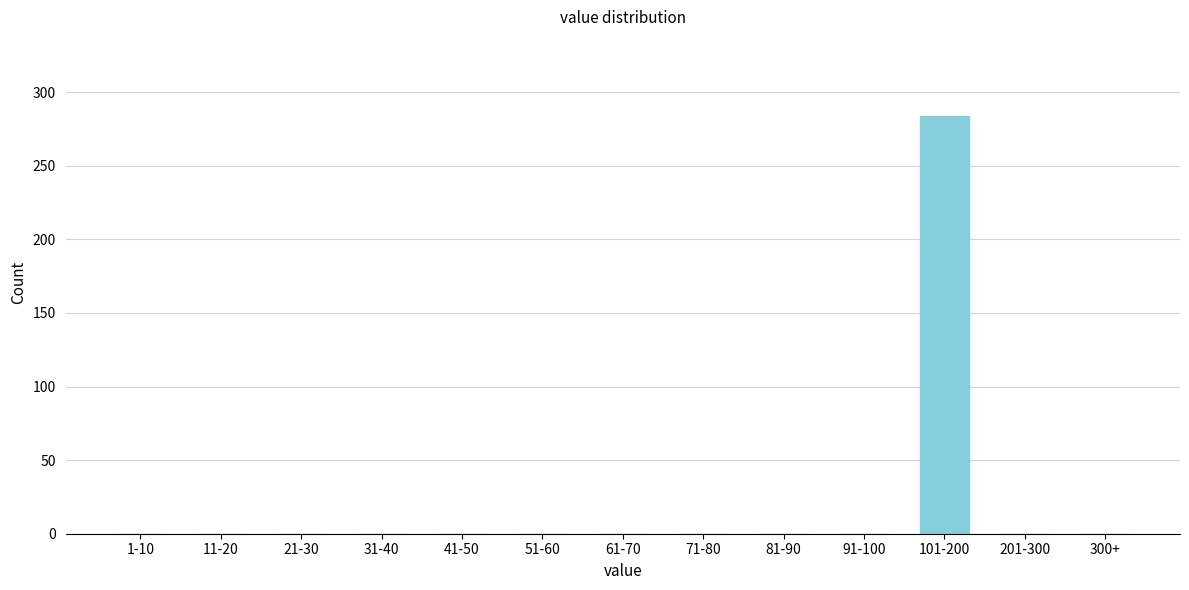

Reading right to left, extract all data points from this chart.

300+=0	201-300=0	101-200=284	91-100=0	81-90=0	71-80=0	61-70=0	51-60=0	41-50=0	31-40=0	21-30=0	11-20=0	1-10=0